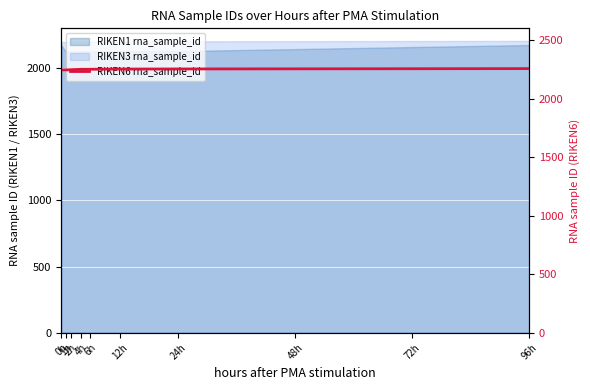

What is the value of the 3rd point from the left?

2246.7